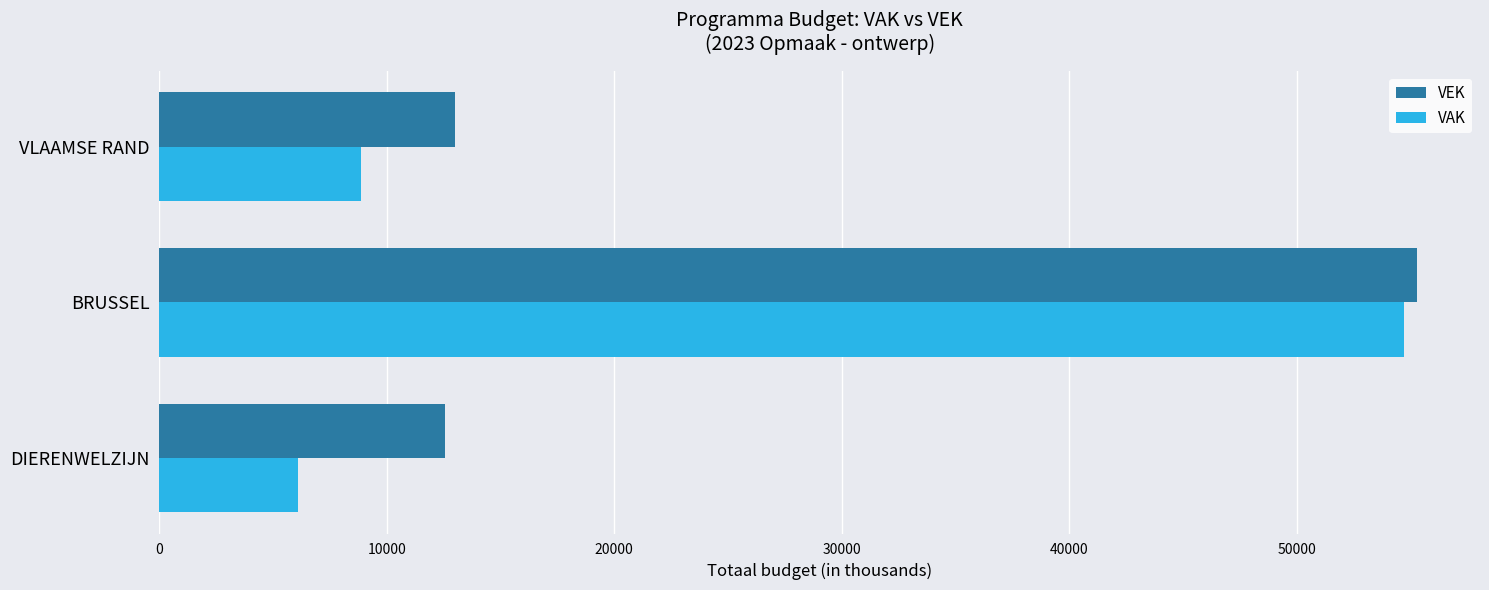

What is the spread (max minus min) of values at VLAAMSE RAND?

4130